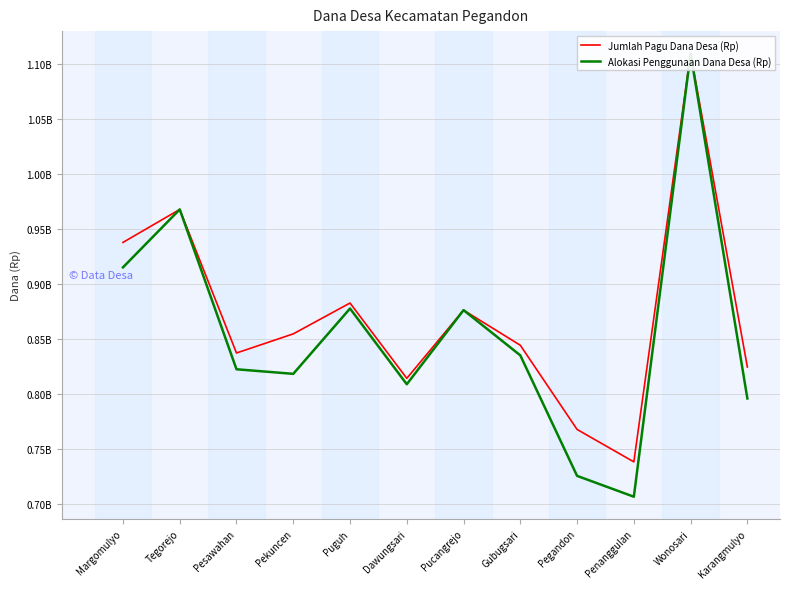

How many lines are shown in the chart?

2